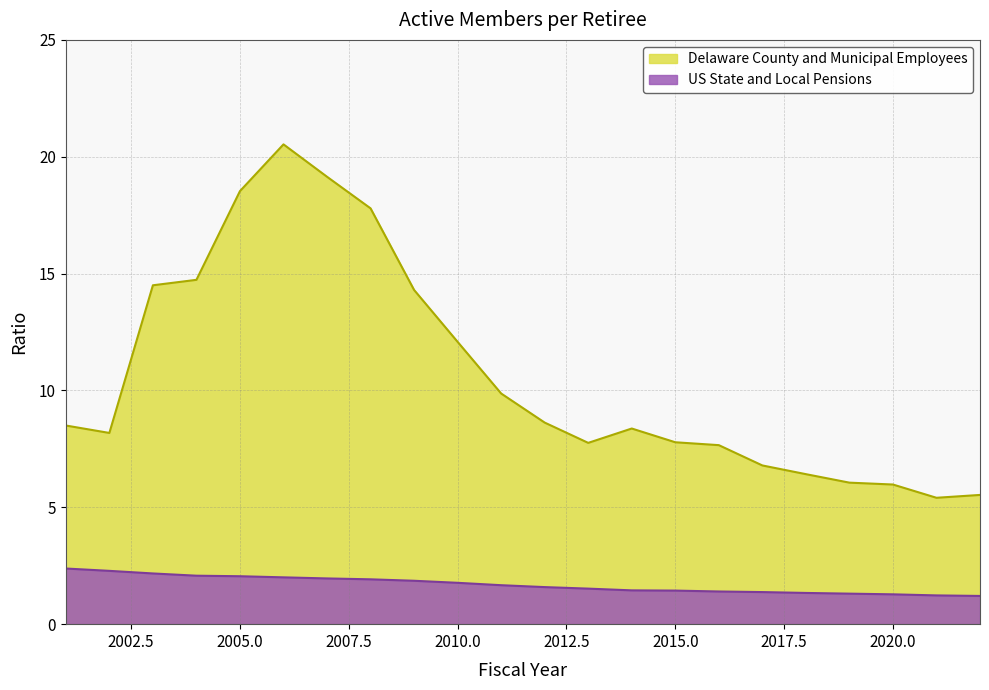

True or false: US State and Local Pensions and Delaware County and Municipal Employees intersect in this chart.

False